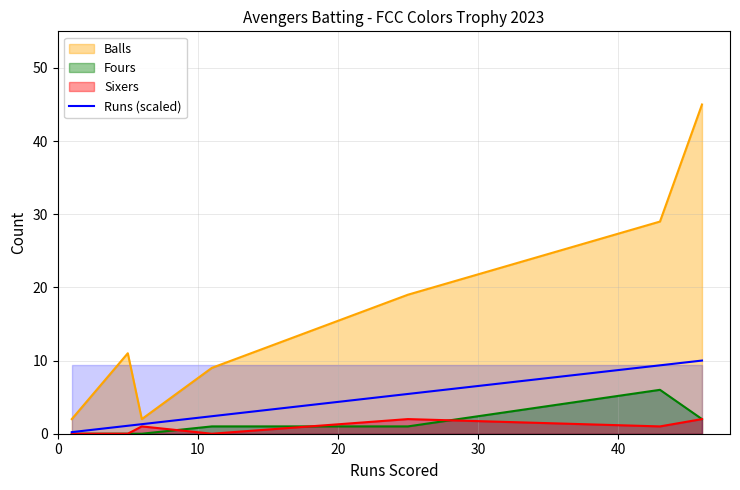

True or false: Fours and Balls intersect in this chart.

False